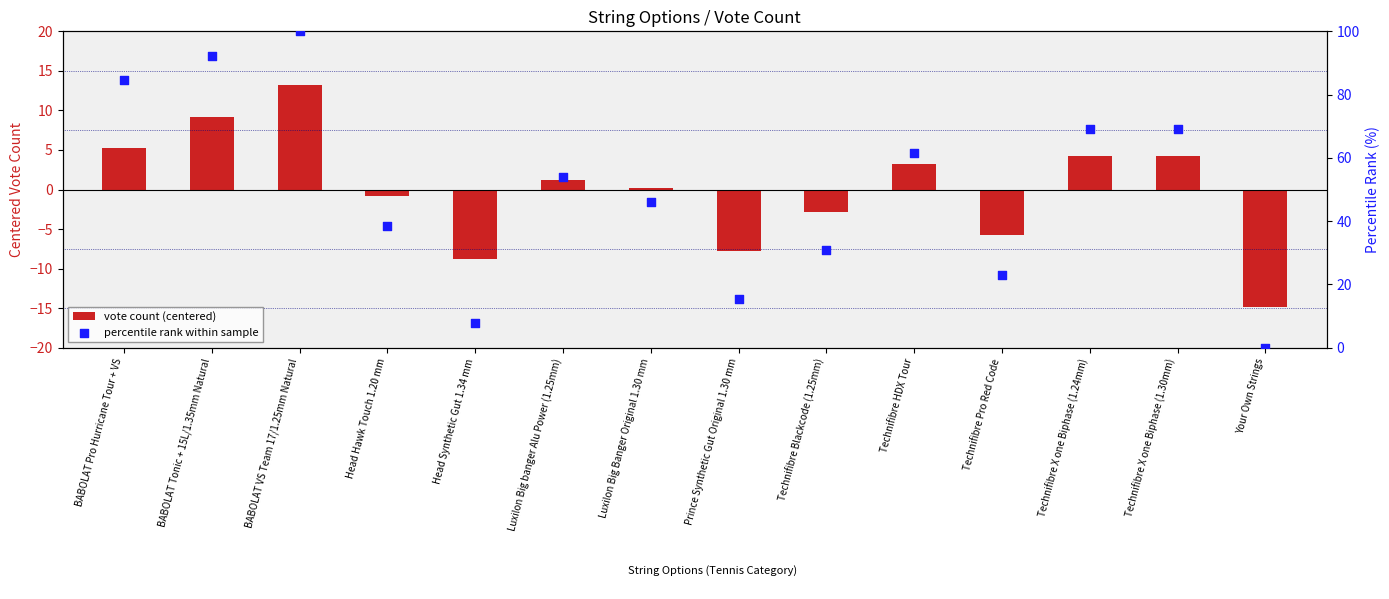

At how many categories does at least one series exceed 38?

9